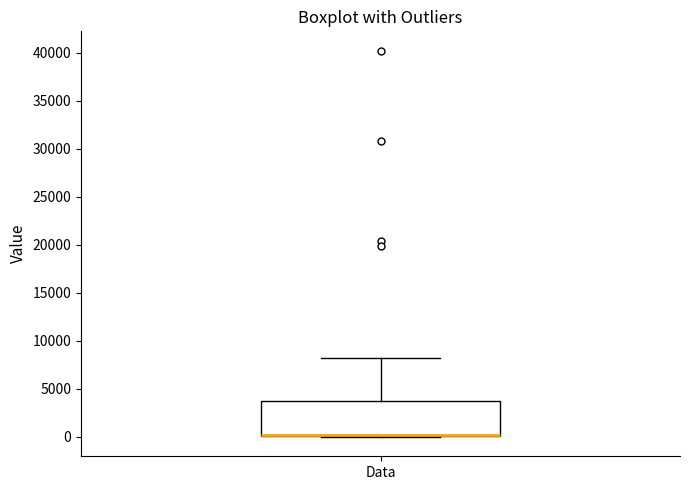

Read this box plot against the y-axis: the position of the median line, the range covered by the box, and the ends of both whiskers. The values are not printed on the chart, so give them approximately, as read against the axis.

median 0 (just above the box's lower edge), box 0 to 3500, whiskers 0 to 8000